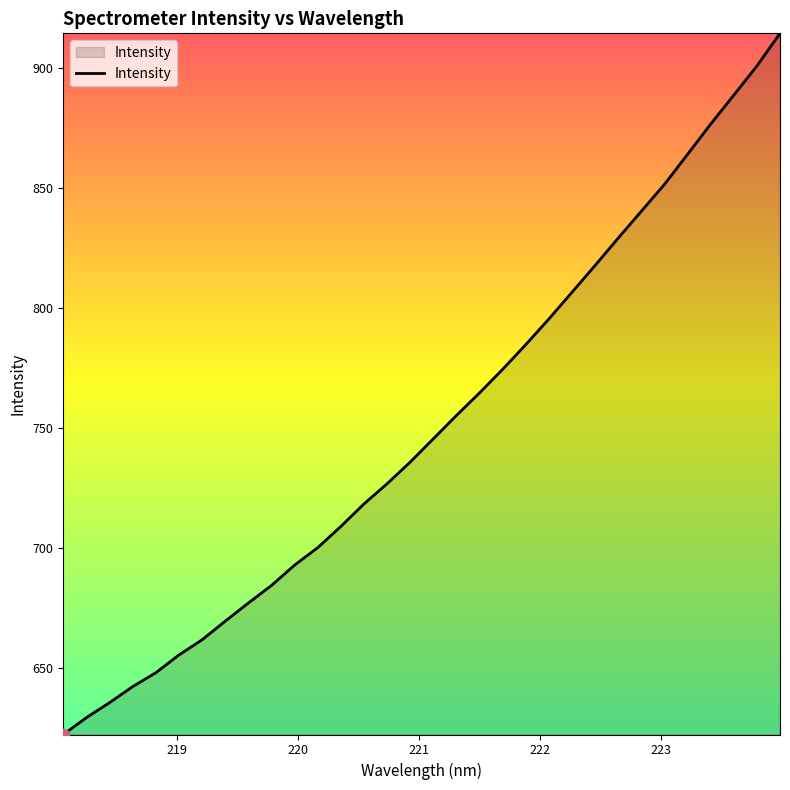

What is the minimum value shown in the chart?

622.4